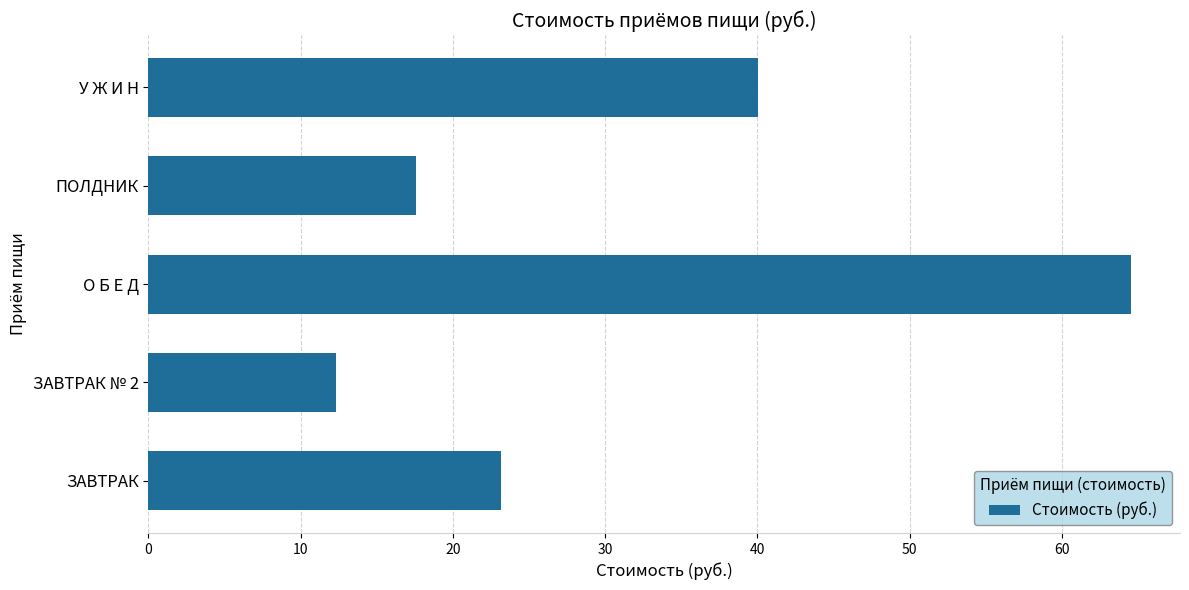

Are the bars grouped side by side (vs. stacked)?

No